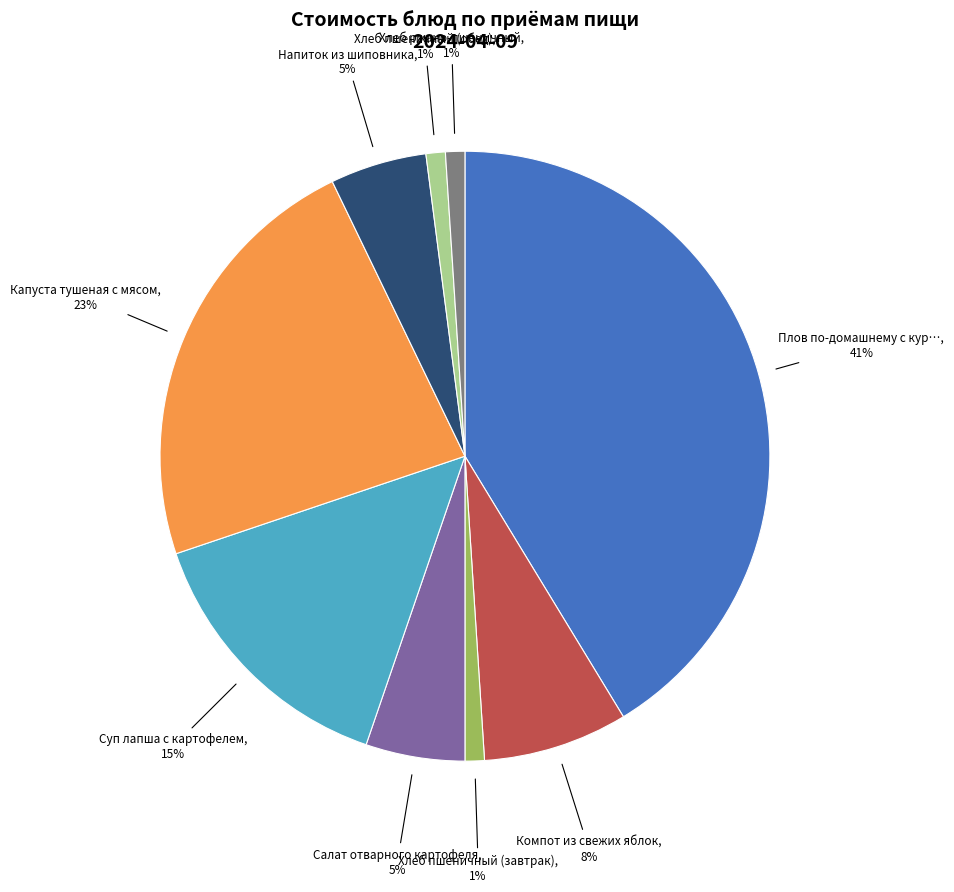

Is there any slice that represents more than half of the pie?

No